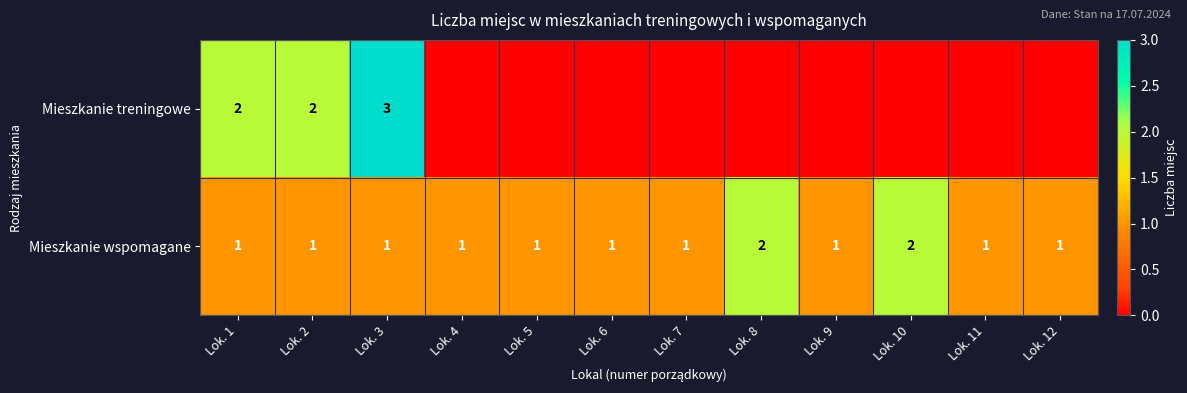

True or false: Mieszkanie treningowe has a value of 3 at Lok. 2.

False